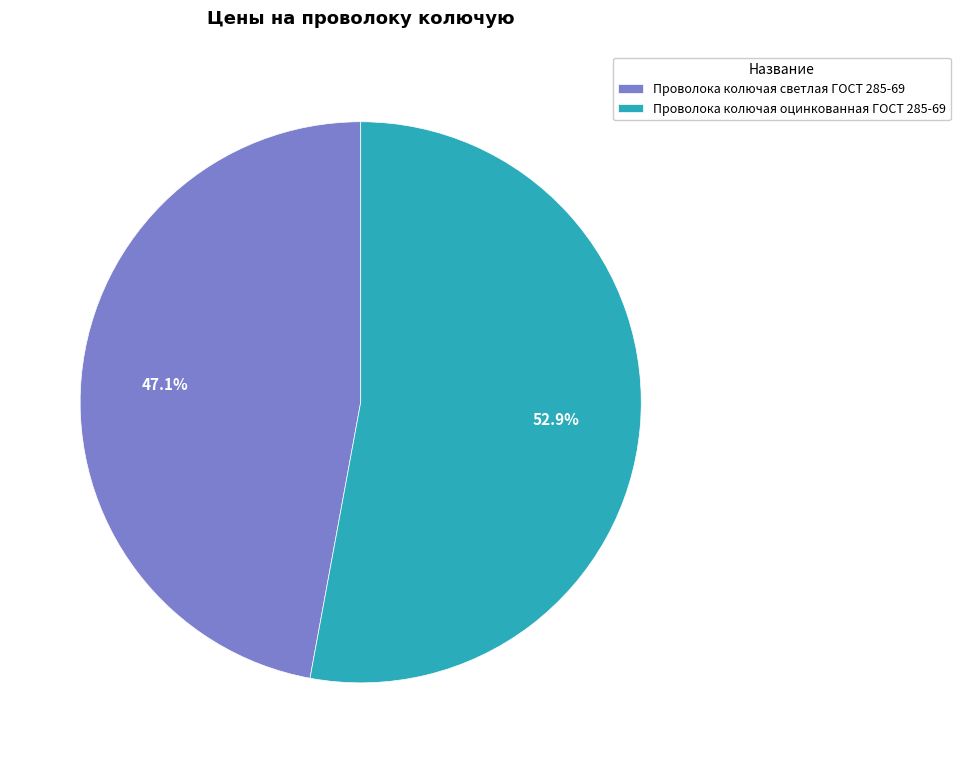

To the nearest percent, what is the combined percentage of Проволока колючая светлая ГОСТ 285-69 and Проволока колючая оцинкованная ГОСТ 285-69?

100%